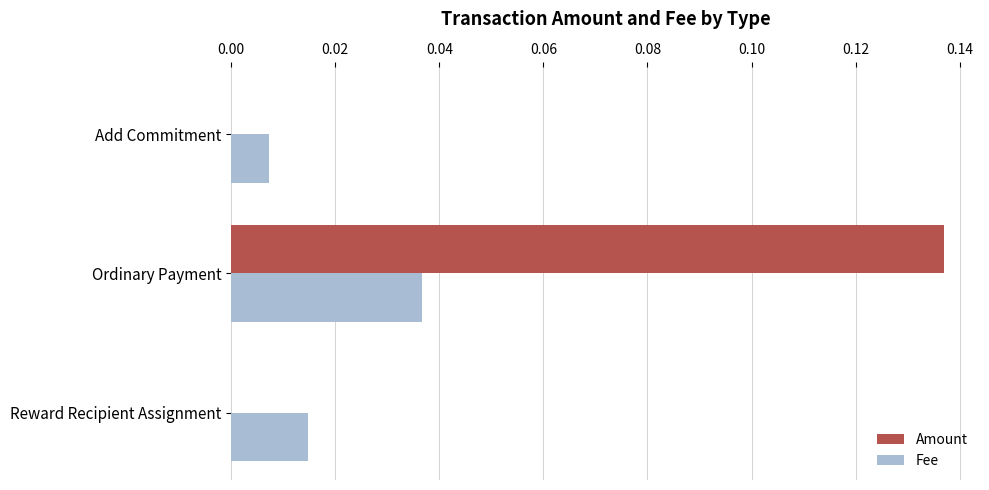

Which series changed the most between Ordinary Payment and Reward Recipient Assignment?

Amount